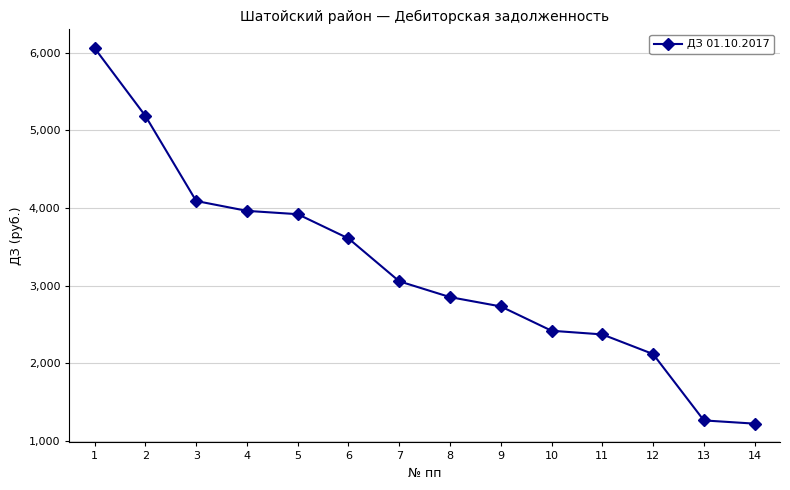

True or false: there are more than 1 points higher than both neighbors.

False